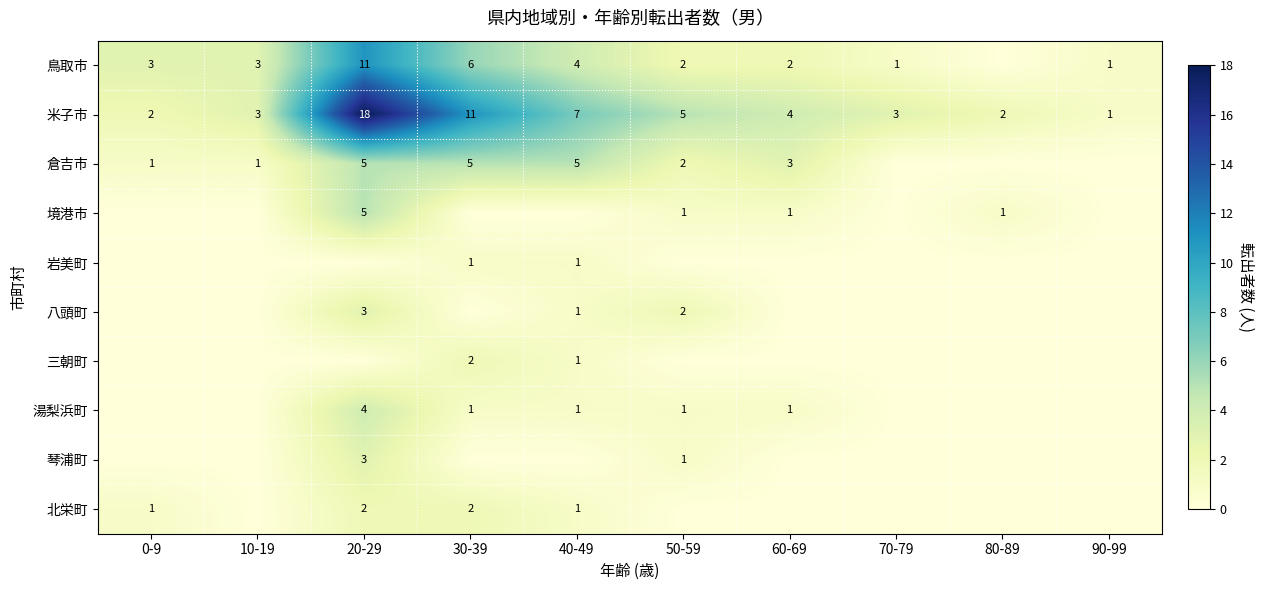

The 倉吉市 series shows 9 at 40-49. True or false?

False